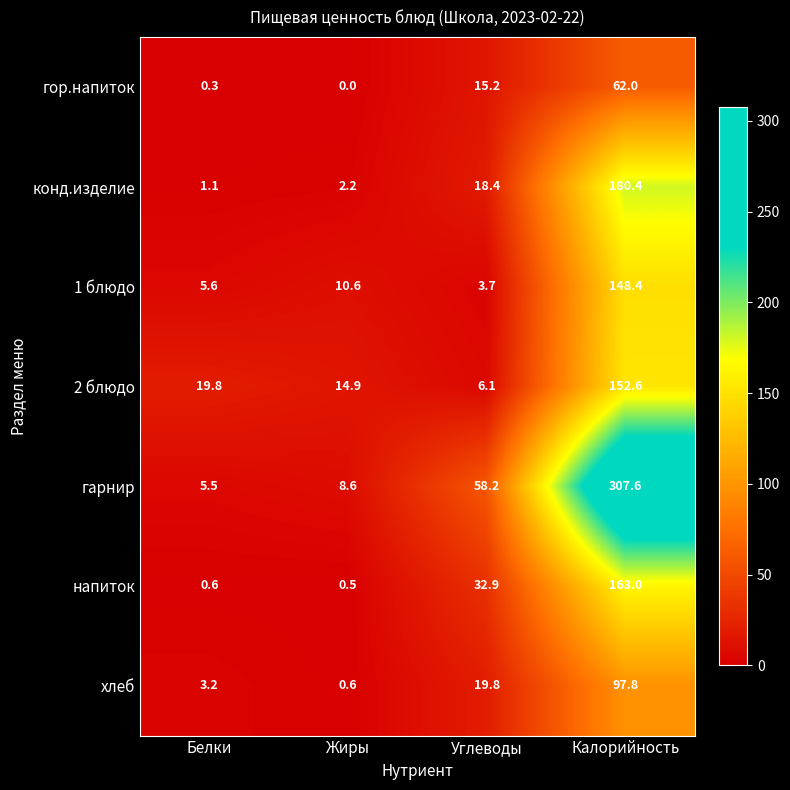

What is the difference between the maximum and minimum values in the гор.напиток series?

62.0